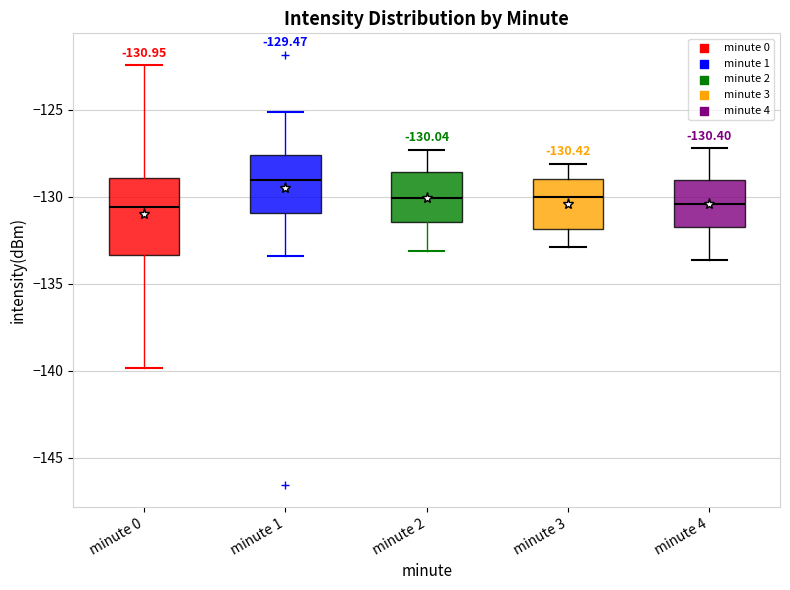

Comparing the boxes themselves (not the whiskers), which one is the tallest?

minute 0